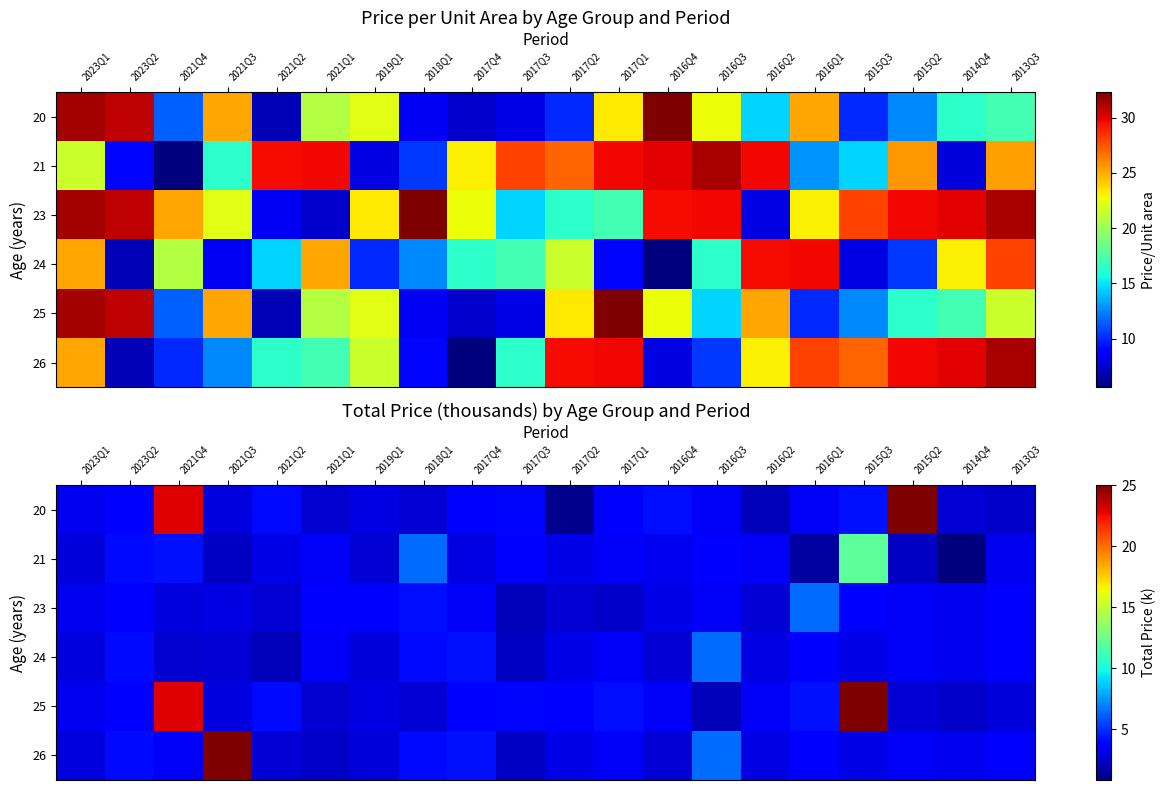

The value of 23 at 2021Q3 is 1.9. True or false?

False